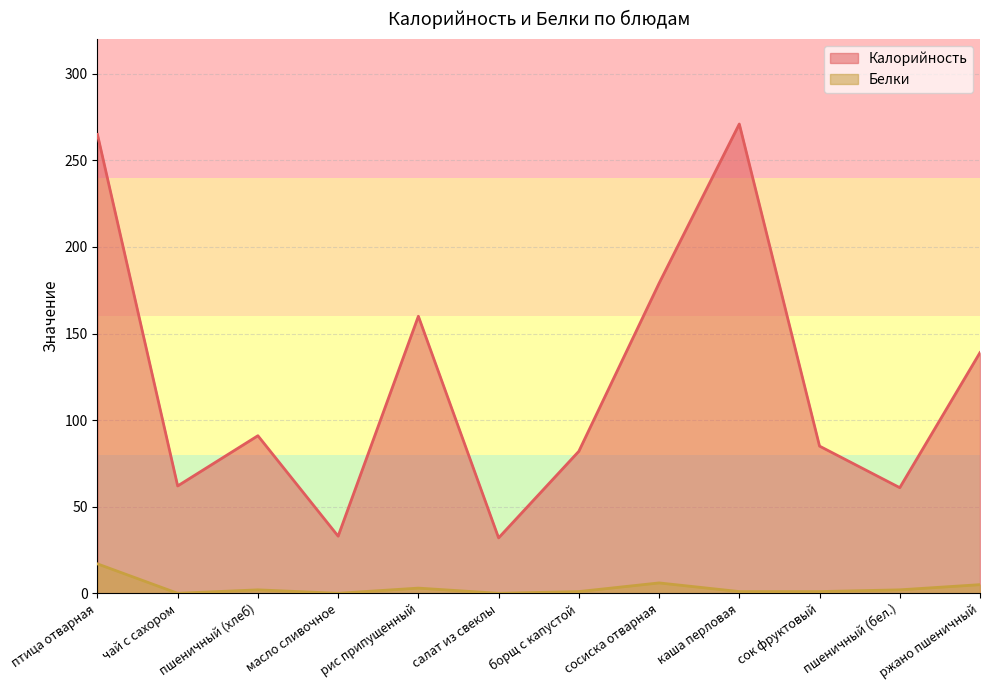

Reading left to right, list all the values displayed in this chart.

Калорийность: 265	62	91	33	160	32	82	179	271	85	61	139
Белки: 17	0	2	0	3	0	1	6	1	1	2	5